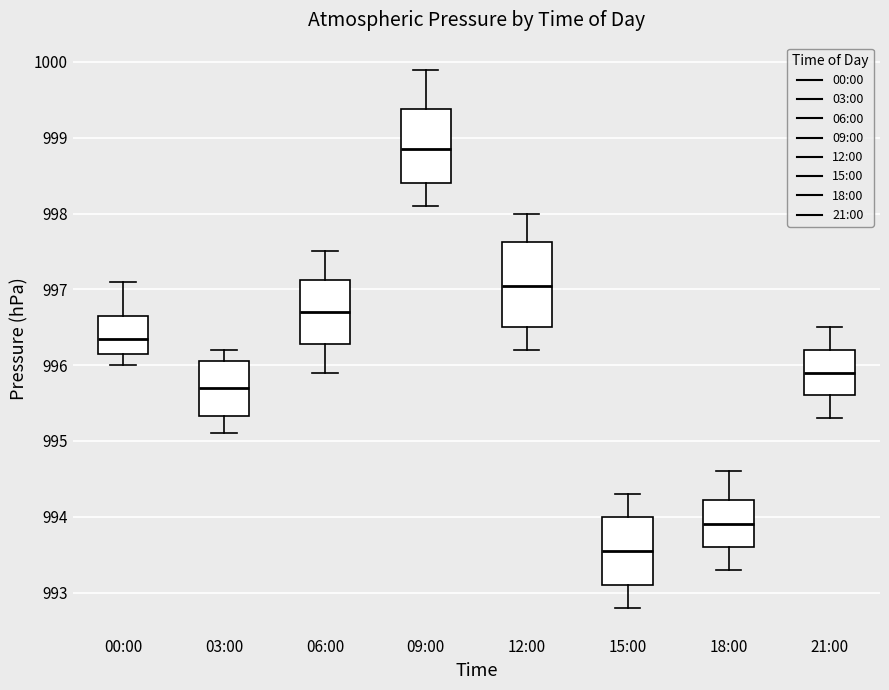

Reading left to right, transcribe this box plot: for each box, give where its median line is, the range the box spans, and where its two whiskers end, as read against the y-axis. The values are not printed on the chart, so give them approximately, as read against the axis.

00:00: median 996.4, box 996.2 to 996.7, whiskers 996.0 to 997.1
03:00: median 995.7, box 995.3 to 996.1, whiskers 995.1 to 996.2
06:00: median 996.7, box 996.3 to 997.1, whiskers 995.9 to 997.5
09:00: median 998.9, box 998.4 to 999.4, whiskers 998.1 to 999.9
12:00: median 997.1, box 996.5 to 997.6, whiskers 996.2 to 998.0
15:00: median 993.6, box 993.1 to 994.0, whiskers 992.8 to 994.3
18:00: median 993.9, box 993.6 to 994.2, whiskers 993.3 to 994.6
21:00: median 995.9, box 995.6 to 996.2, whiskers 995.3 to 996.5